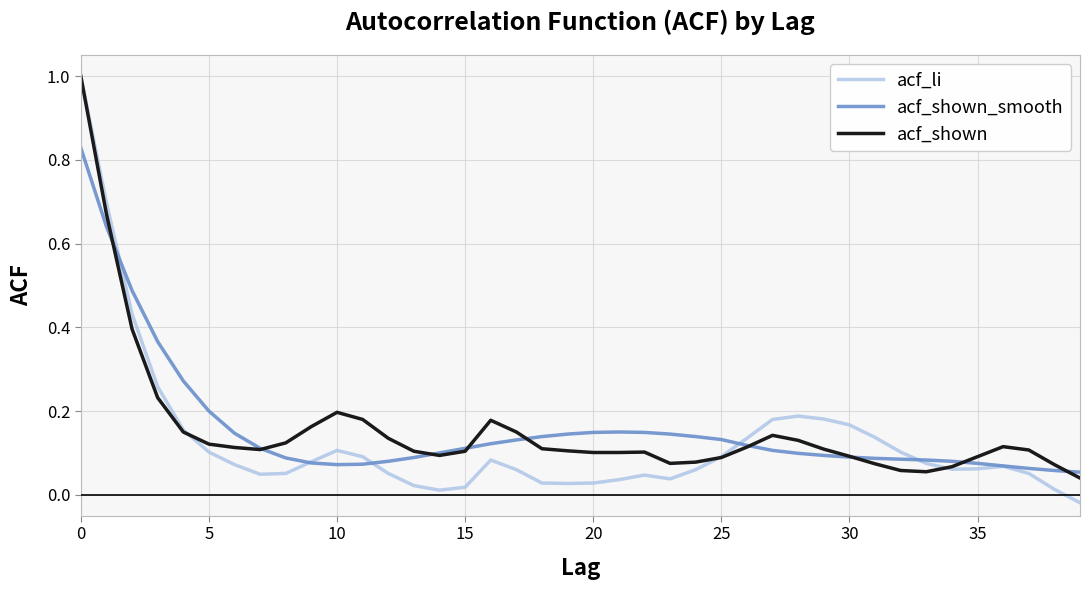

What is the maximum value shown in the chart?

1.0